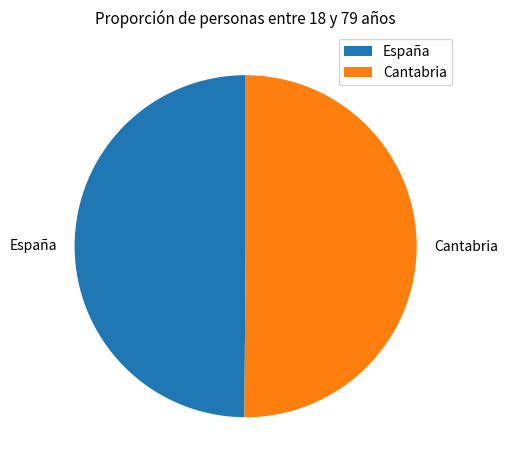

Is it true that España is 50% of the pie?

True